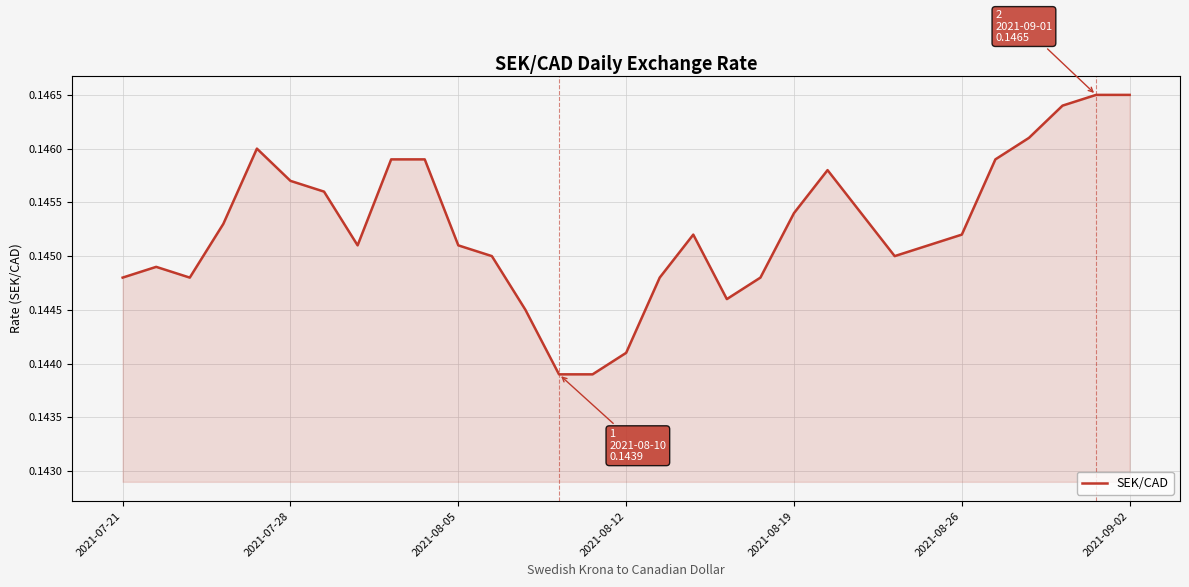

What is the sum of all values?

4.5